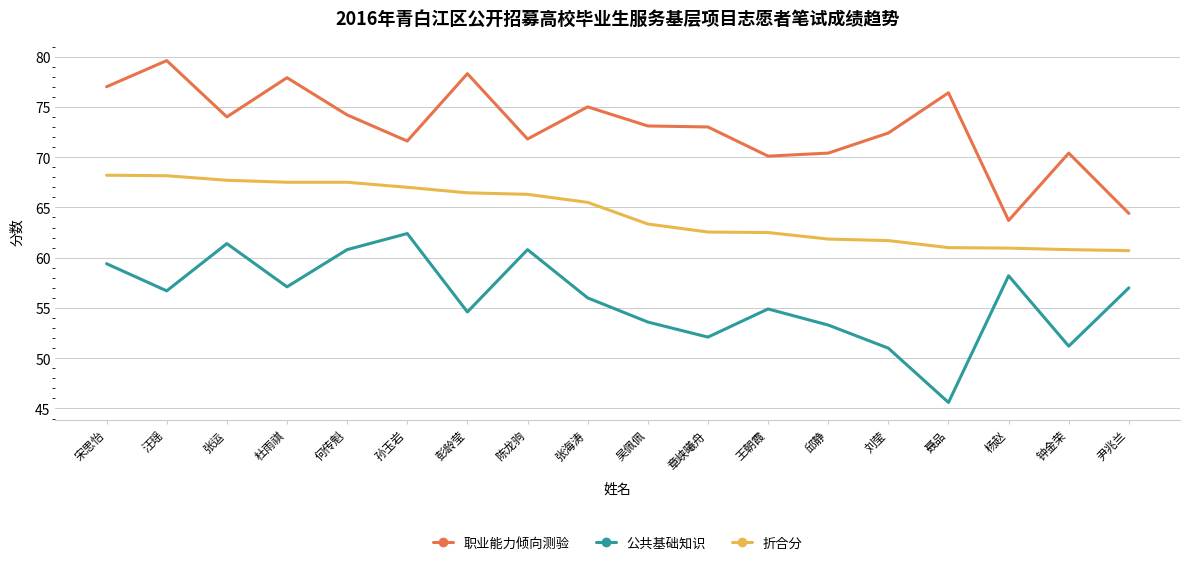

Is the value of 职业能力倾向测验 at 吴佩佩 greater than the value of 公共基础知识 at 陈龙驹?

Yes